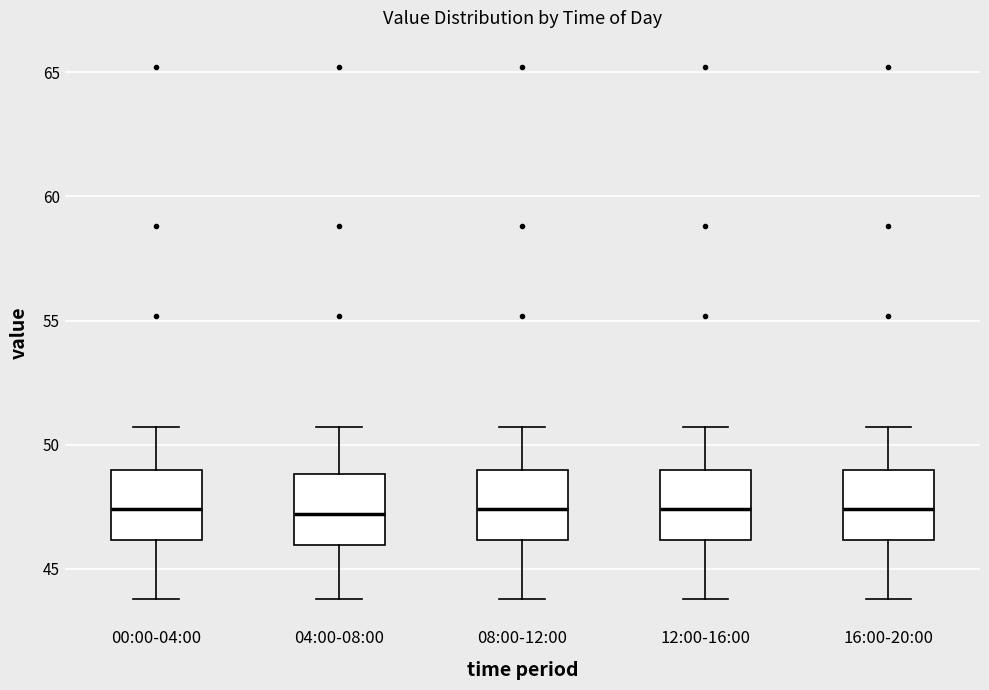

Reading left to right, read every box against the y-axis: the position of its median line, the range the box covers, and the ends of its whiskers. The values are not printed on the chart, so give them approximately, as read against the axis.

00:00-04:00: median 47.5, box 46.0 to 49.0, whiskers 44.0 to 50.5
04:00-08:00: median 47.0, box 46.0 to 49.0, whiskers 44.0 to 50.5
08:00-12:00: median 47.5, box 46.0 to 49.0, whiskers 44.0 to 50.5
12:00-16:00: median 47.5, box 46.0 to 49.0, whiskers 44.0 to 50.5
16:00-20:00: median 47.5, box 46.0 to 49.0, whiskers 44.0 to 50.5